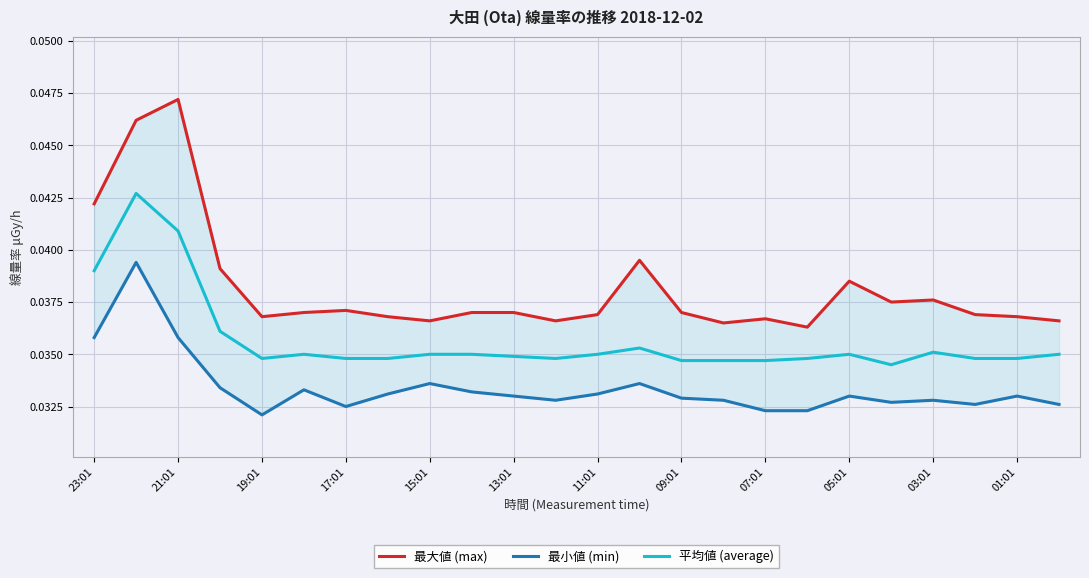

At how many categories does at least one series exceed 0?

24